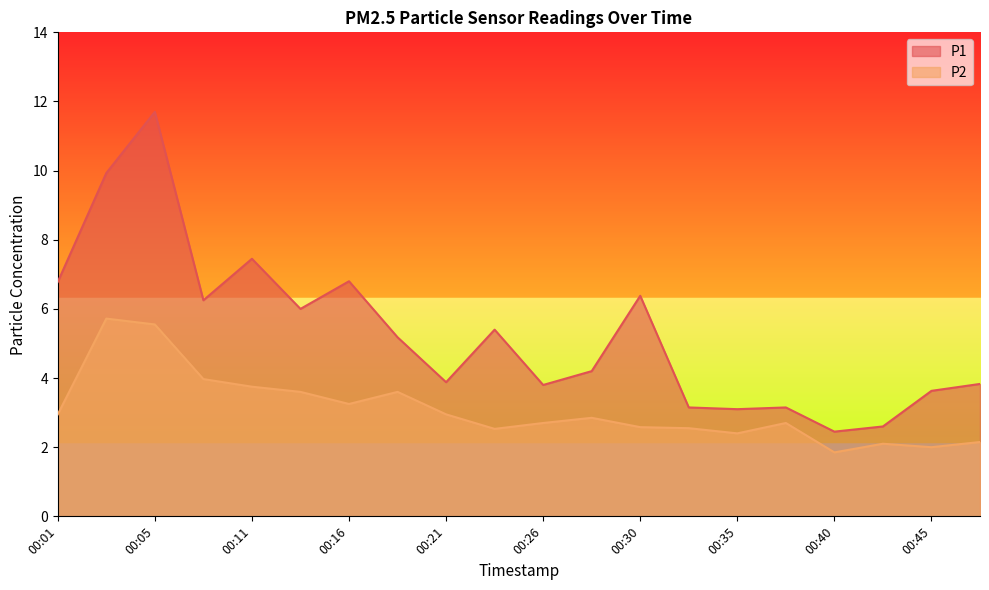

List the series in order of their overall mean, highest first.

P1, P2